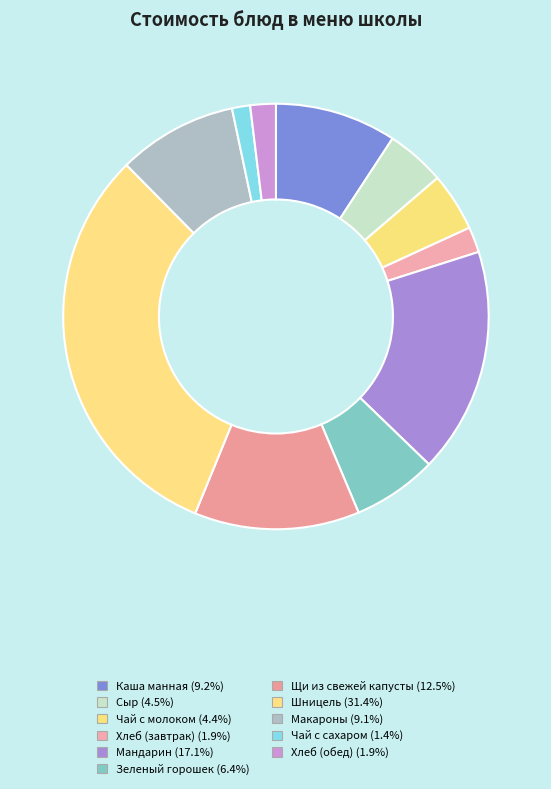

How many slices are in this pie chart?

11